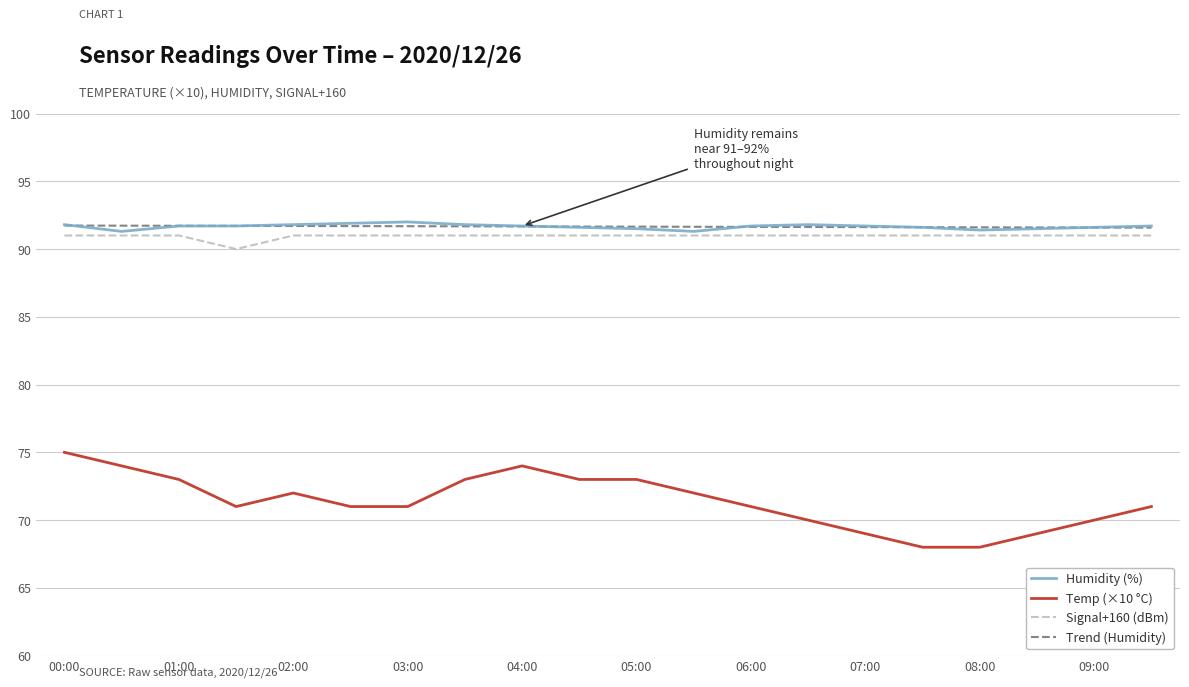

What is the minimum value for Temp (×10 °C)?

68.0